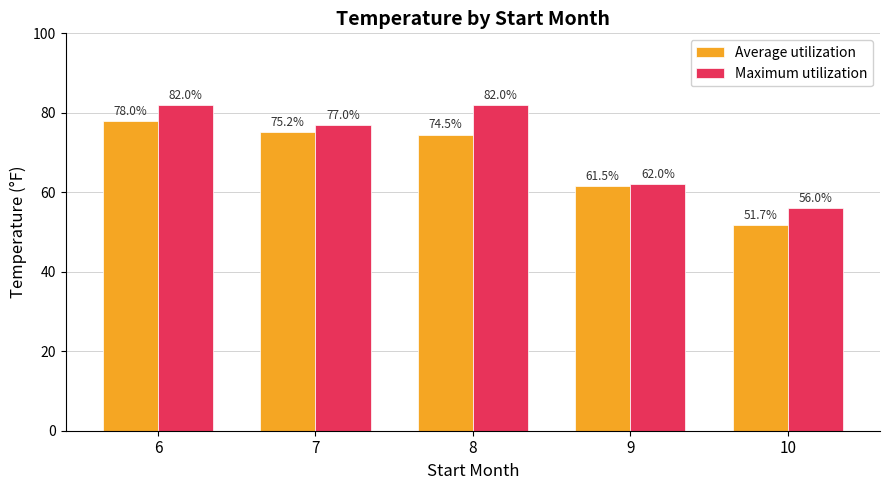

List the series in order of their overall mean, highest first.

Maximum utilization, Average utilization